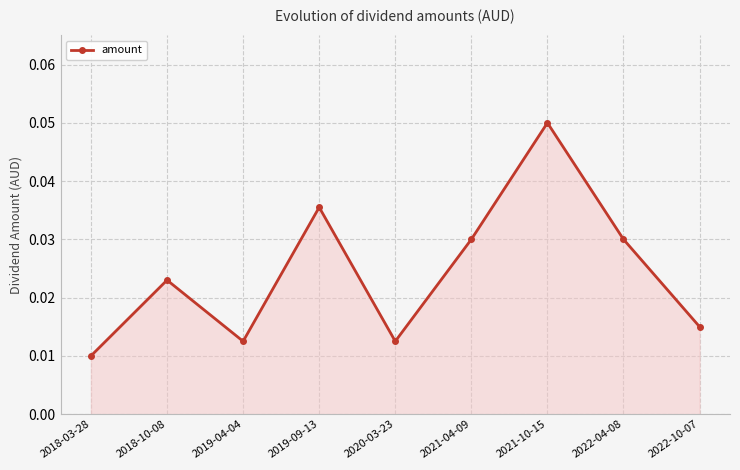

At which category does the data reach its first local peak?

2018-10-08